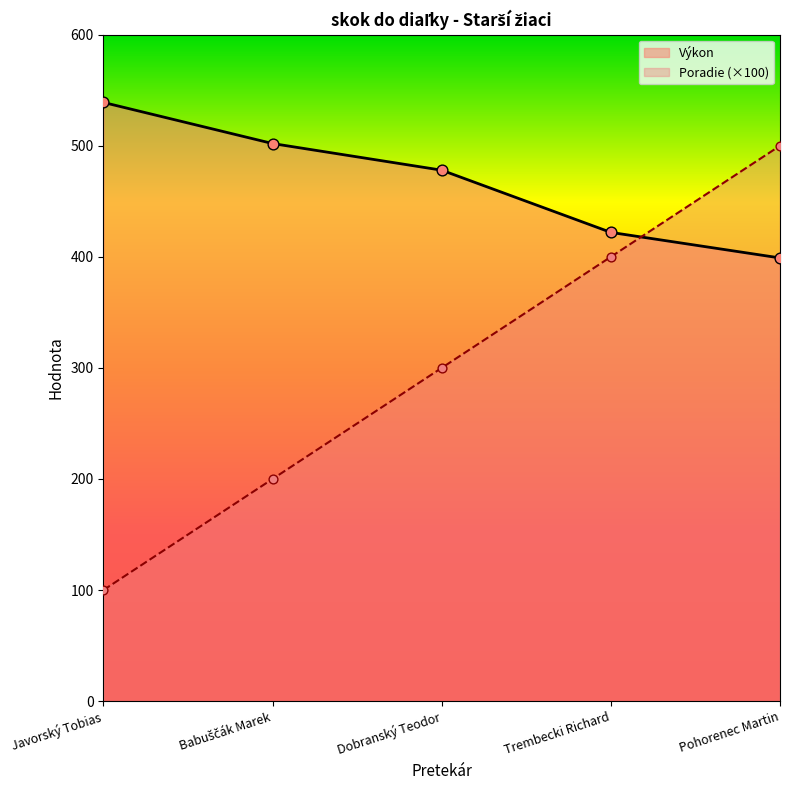

At which category is the sum across all series the highest?

Pohorenec Martin